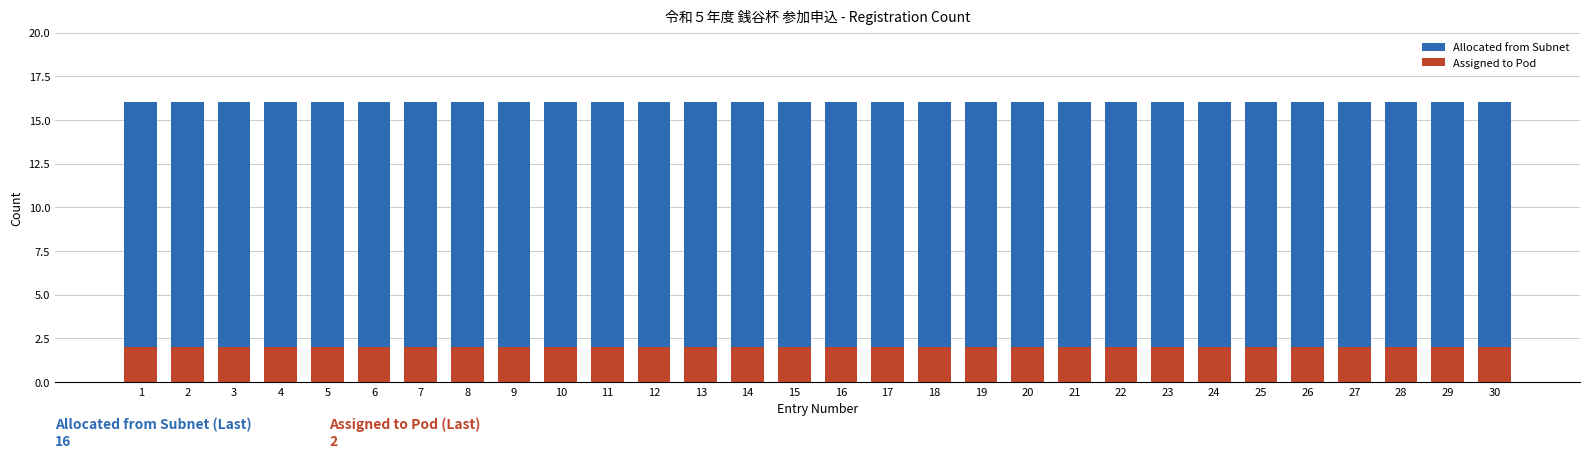

What is the total value across all series at 18?

18